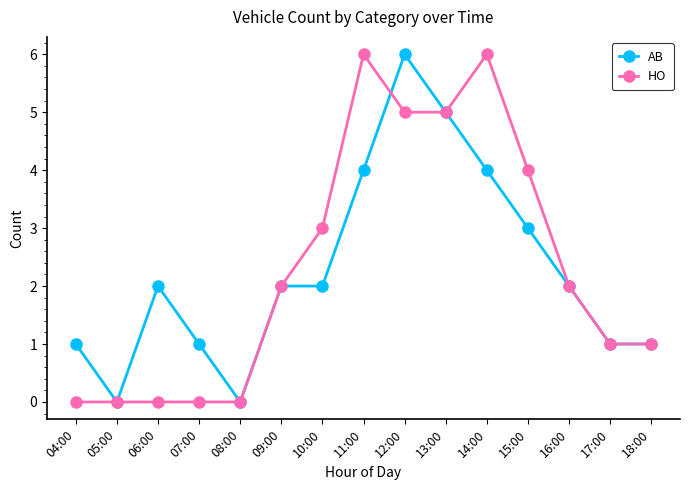

Is this an area chart (filled region under the line)?

No